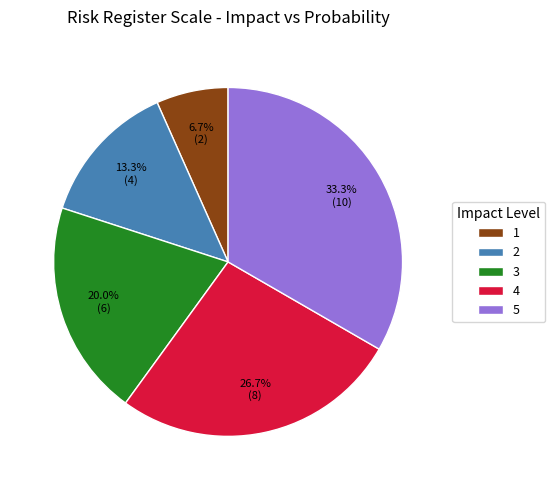

Does 3 account for over 50% of the chart?

No